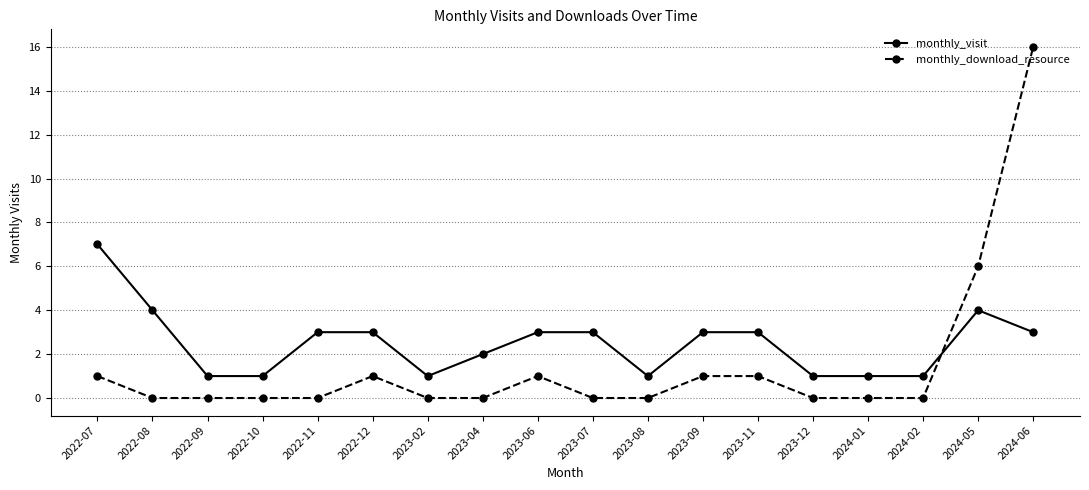

Count the number of categories in the chart.

18